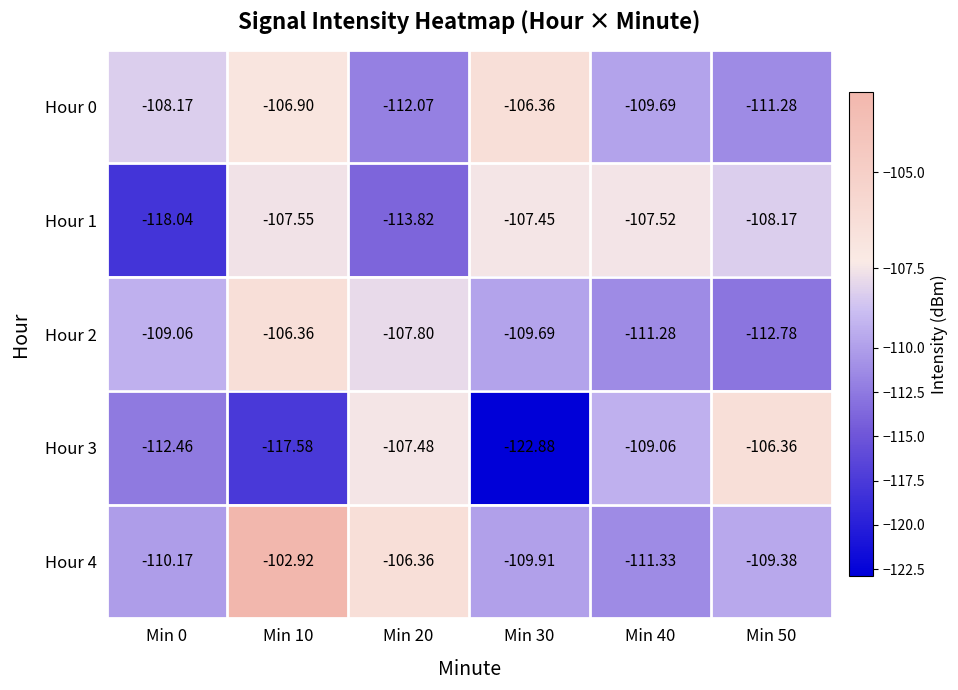

Is the value of Hour 2 at Min 50 greater than the value of Hour 0 at Min 10?

No